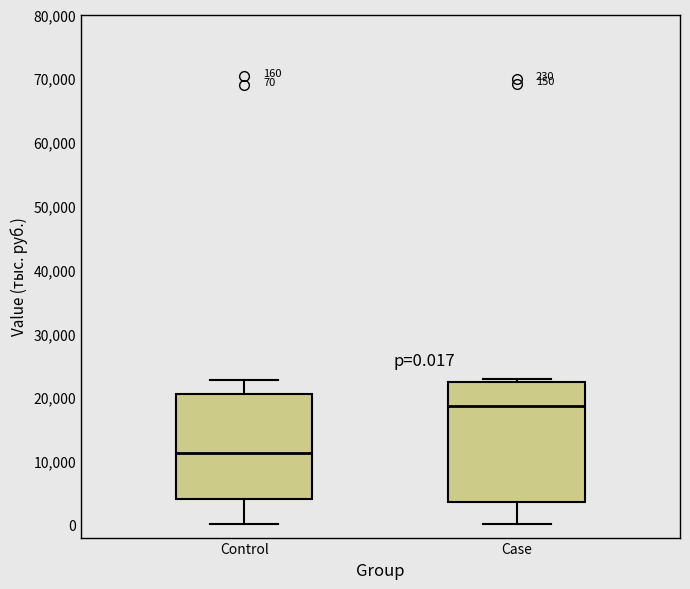

Which box's median line is the lowest?

Control